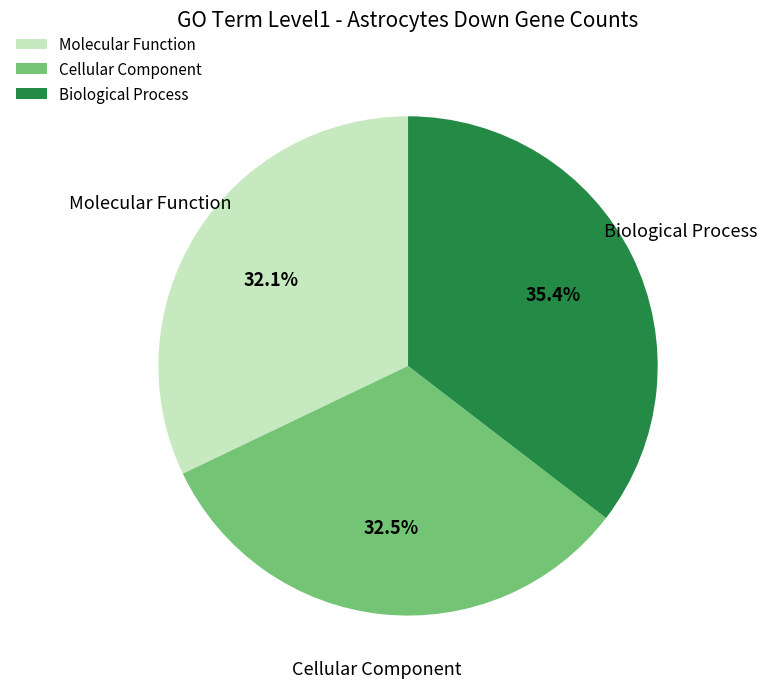

Is it true that Molecular Function is 23% of the pie?

False